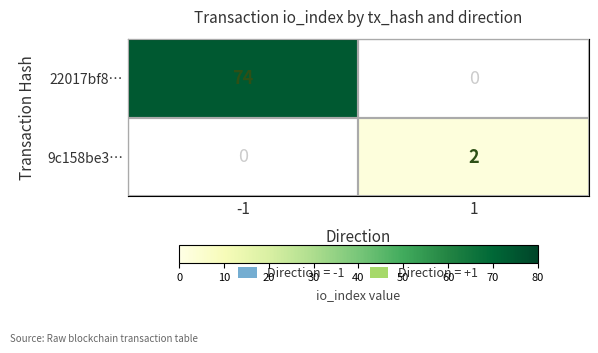

What is the sum of all 22017bf8… values?

74